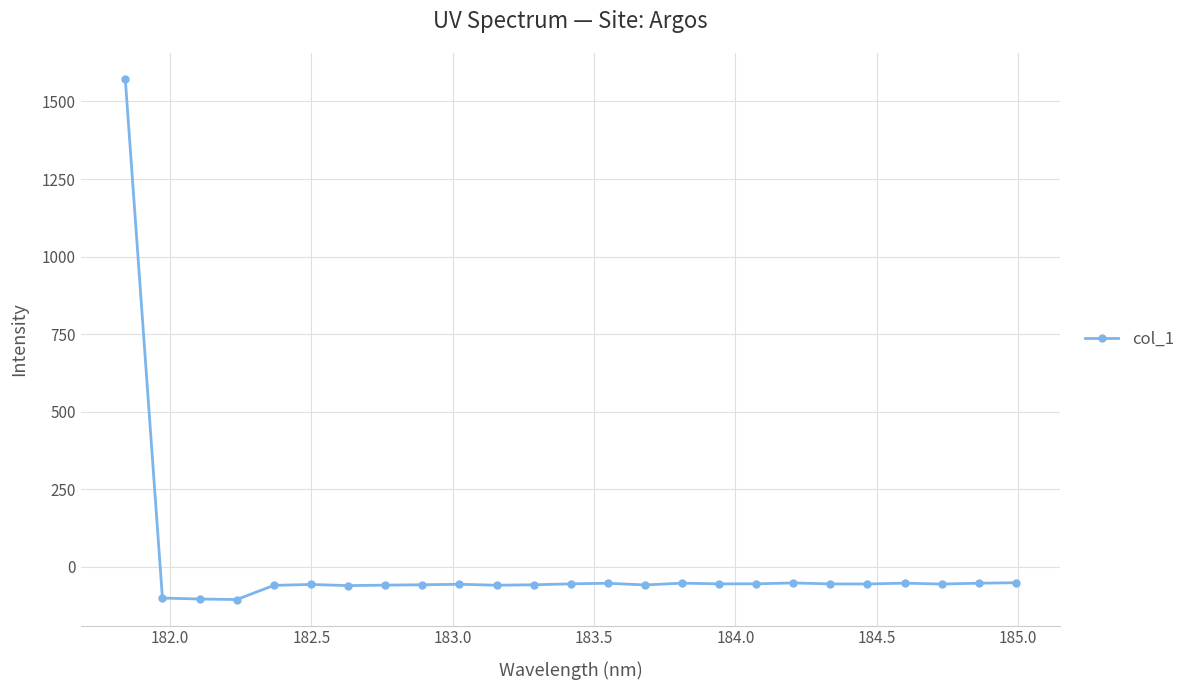

What is the difference between the second highest and second lowest values?

52.4